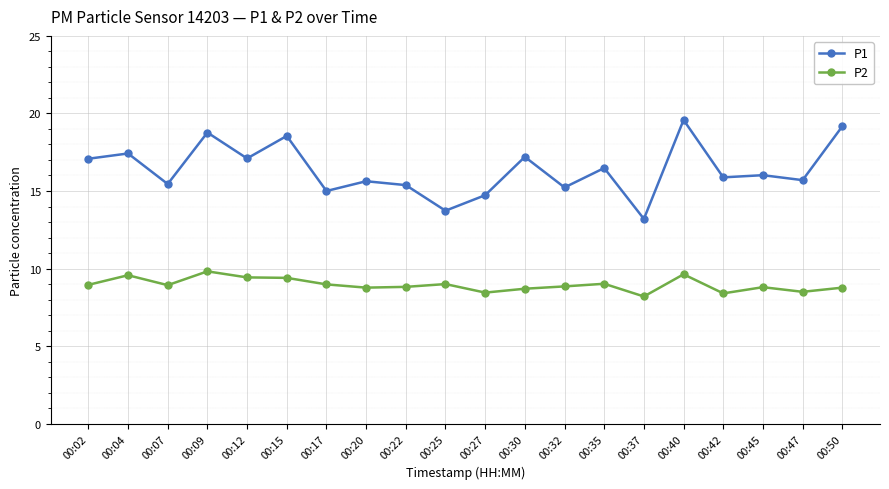

Is the value of P2 at 00:37 greater than the value of P1 at 00:37?

No